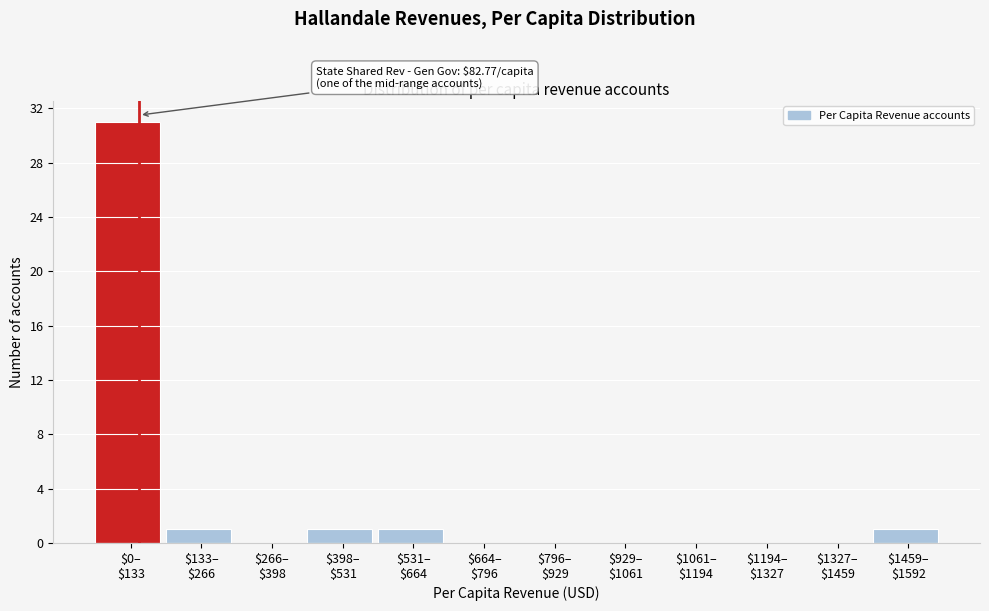

What is the maximum value shown in the chart?

31